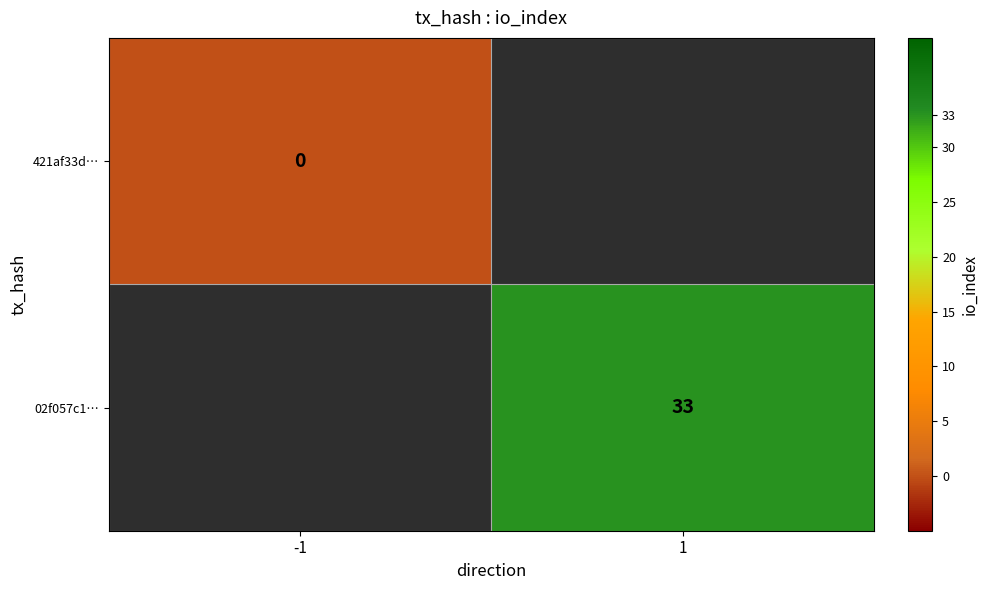

Is the value of 421af33d… at -1 greater than the value of 02f057c1… at 1?

No